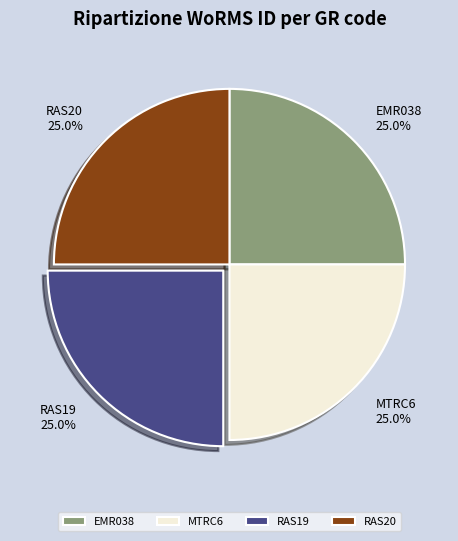

Is there a majority slice in this chart?

No